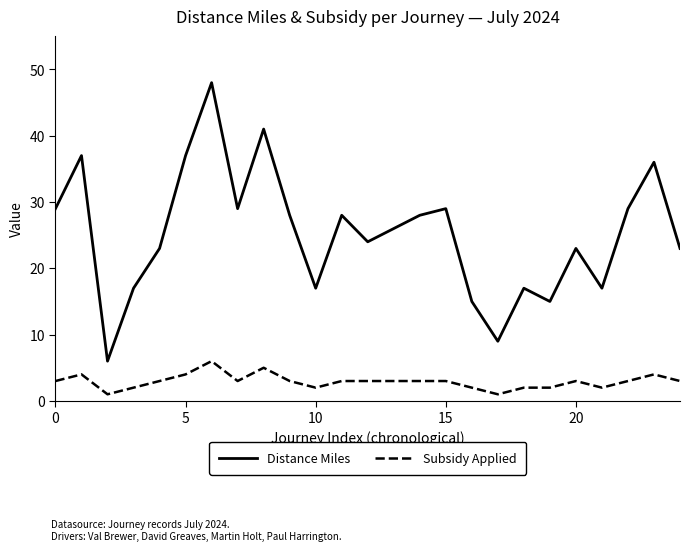

Rank the series by their average value, from highest to lowest.

Distance Miles, Subsidy Applied